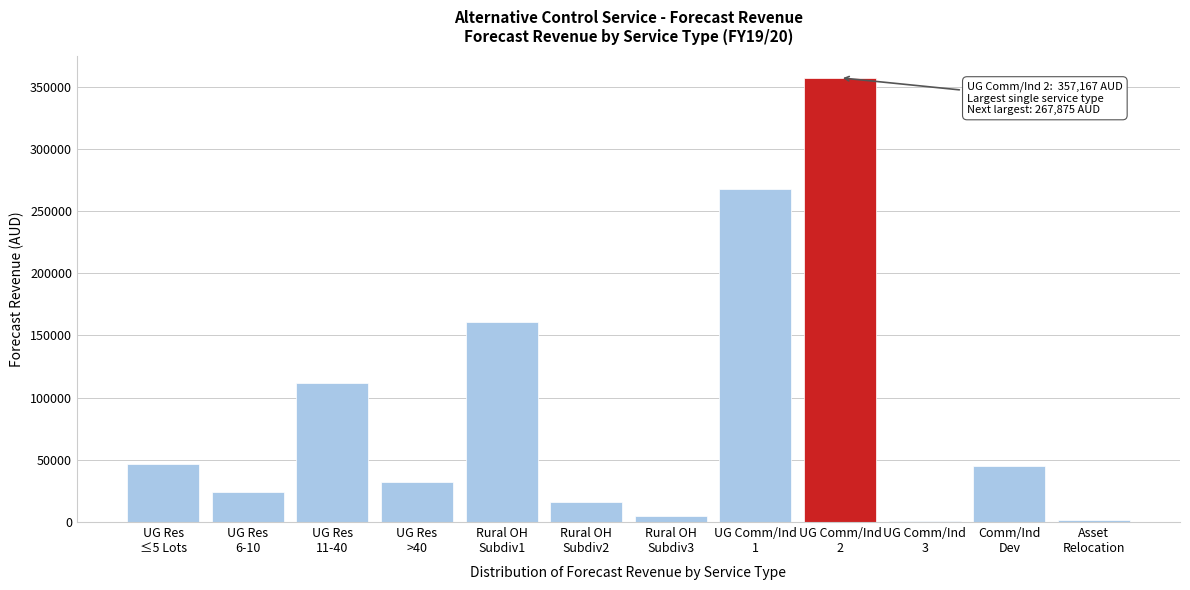

Are the bars horizontal?

No